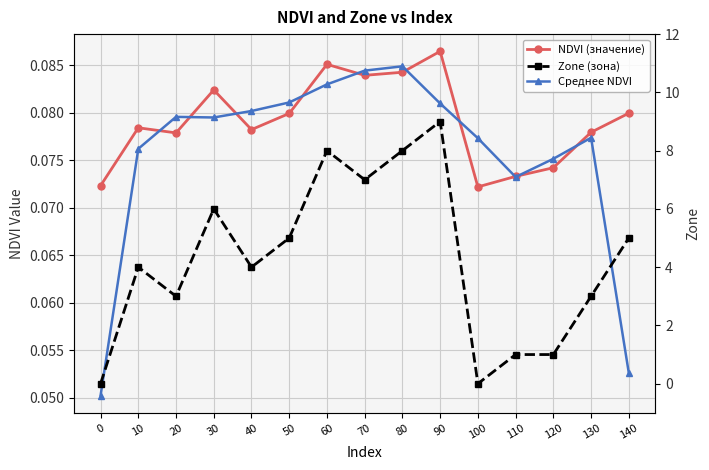

At which category does Zone (зона) reach its first local peak?

10